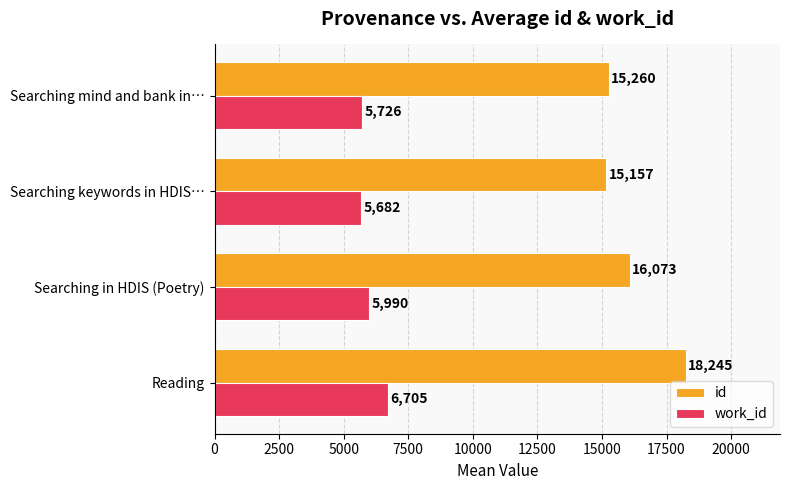

What is the greatest value displayed?

18245.3